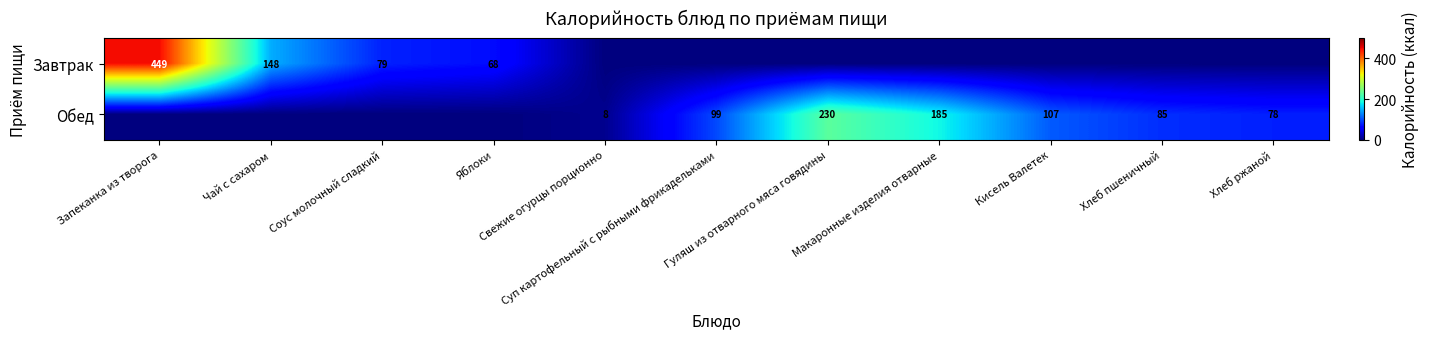

What is the difference between the highest and lowest values at Суп картофельный с рыбными фрикадельками?

99.1